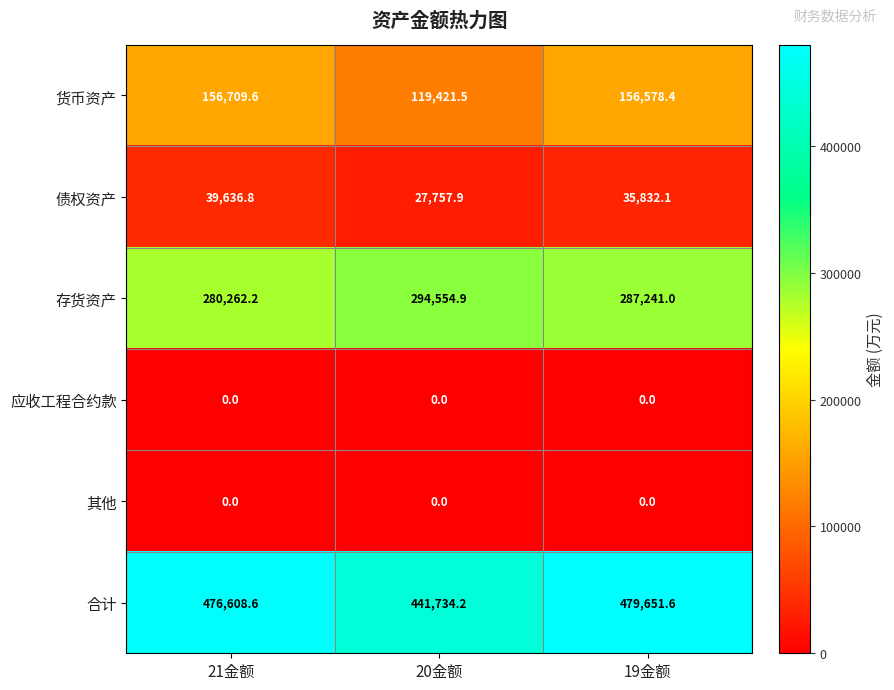

Between 21金额 and 19金额, which series saw the biggest shift?

存货资产